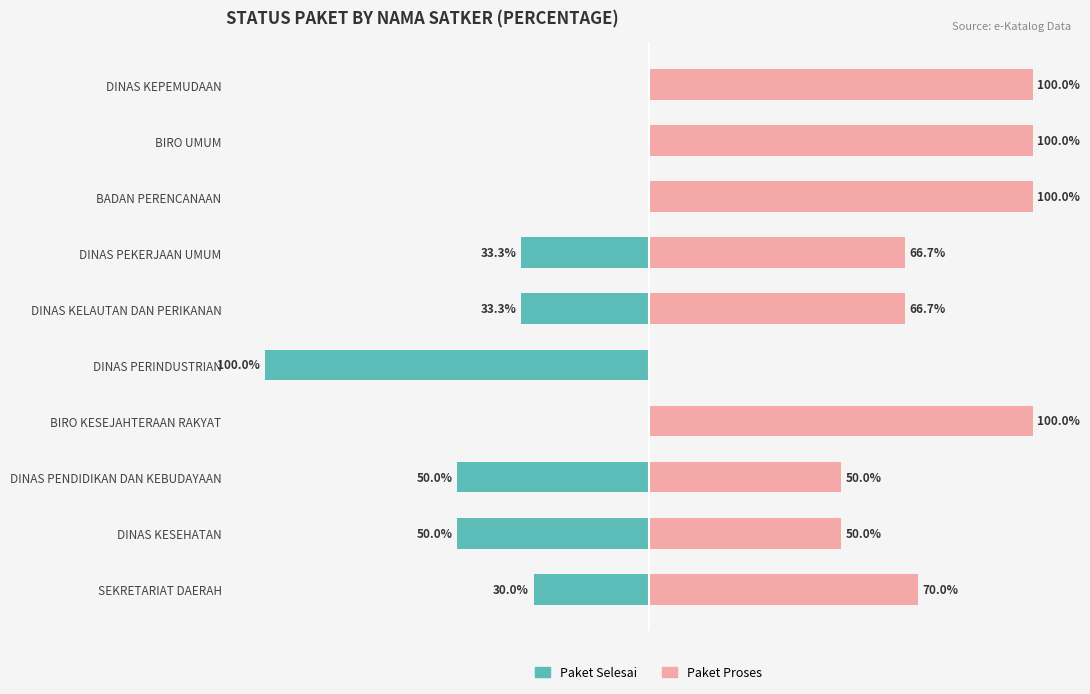

Count the Paket Proses values in the range 50 to 100.

9